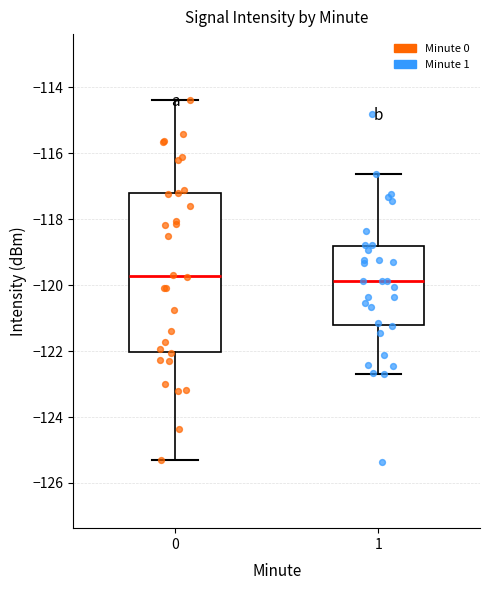

Where does the lower whisker of the box at x = 0 end on the y-axis? The values are not printed on the chart, so give them approximately, as read against the axis.

-125.4